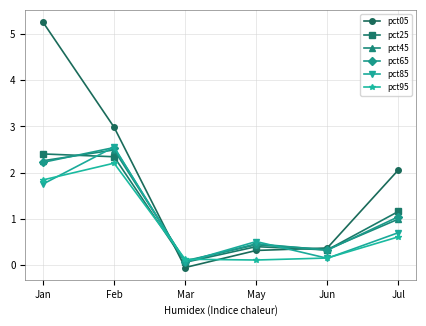

The value of pct65 at May is 0.2. True or false?

False